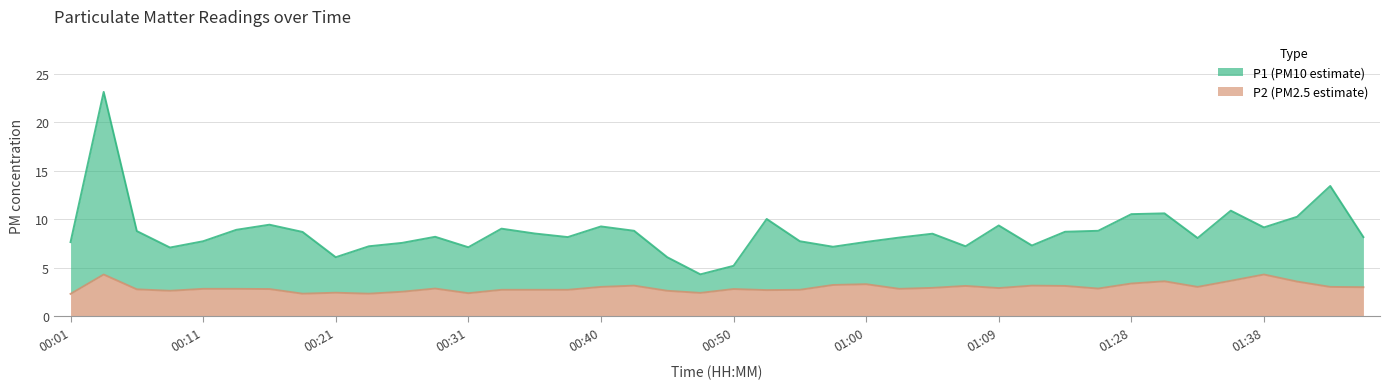

What is the spread (max minus min) of values at 00:18?

6.4